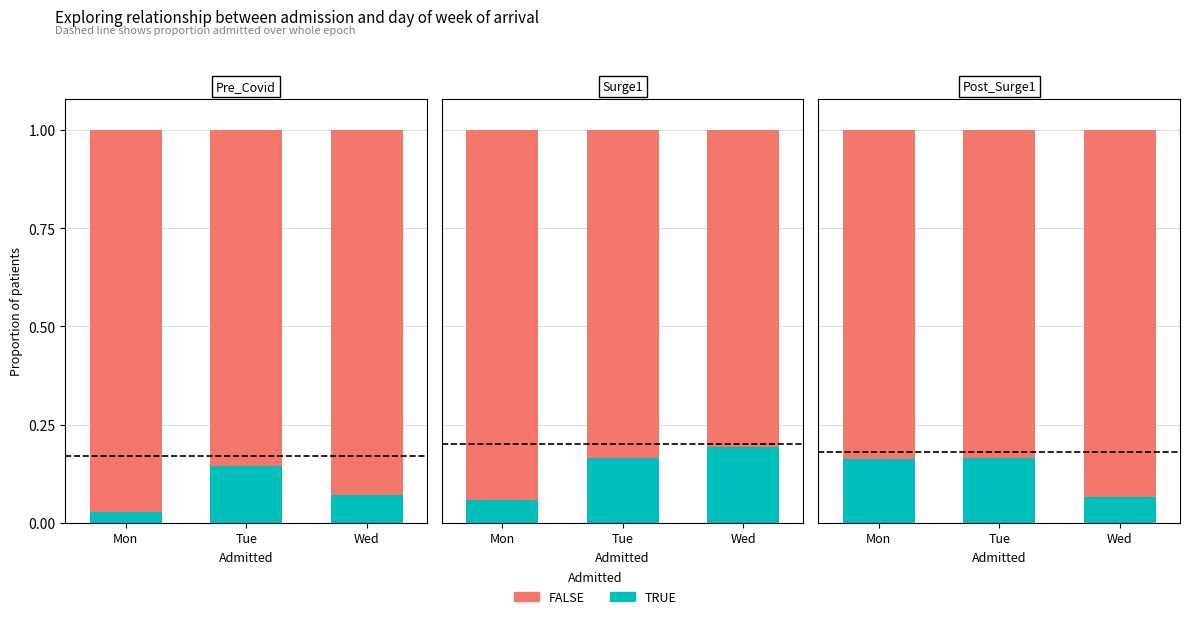

Is it true that TRUE equals 0.1 at Tue?

False